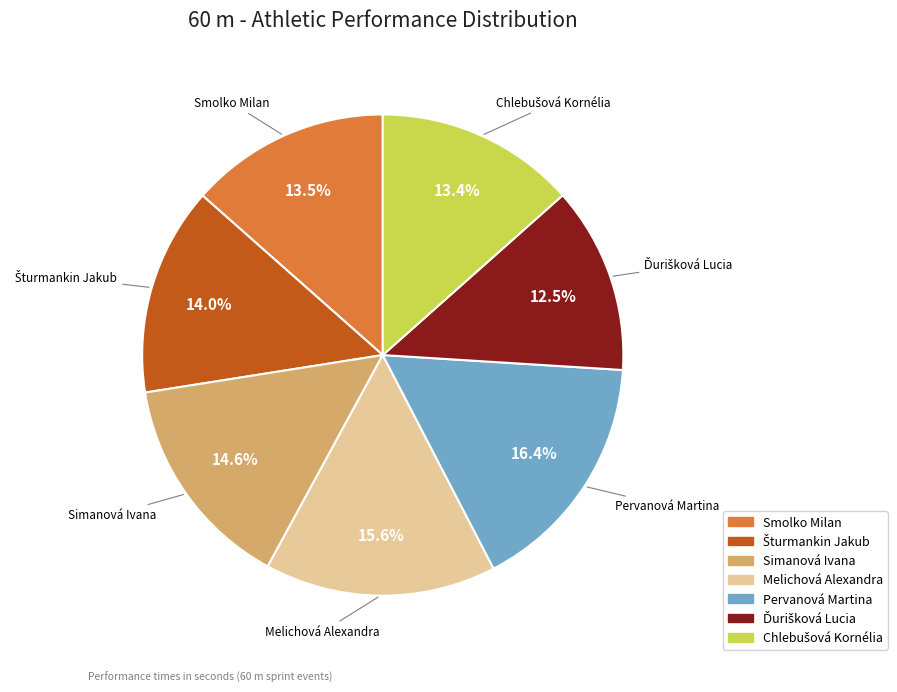

How many slices are in this pie chart?

7